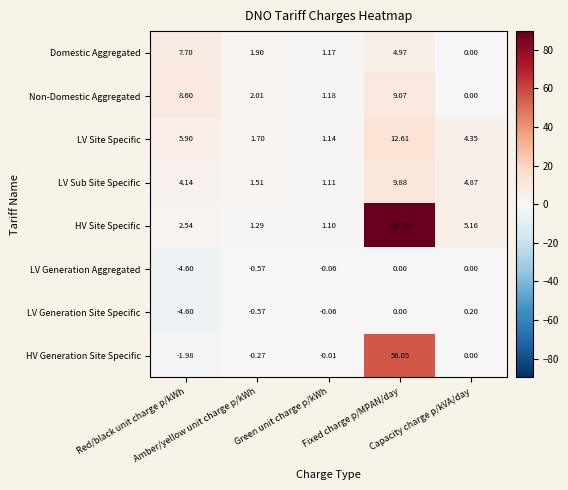

What is the minimum value shown in the chart?

-4.6